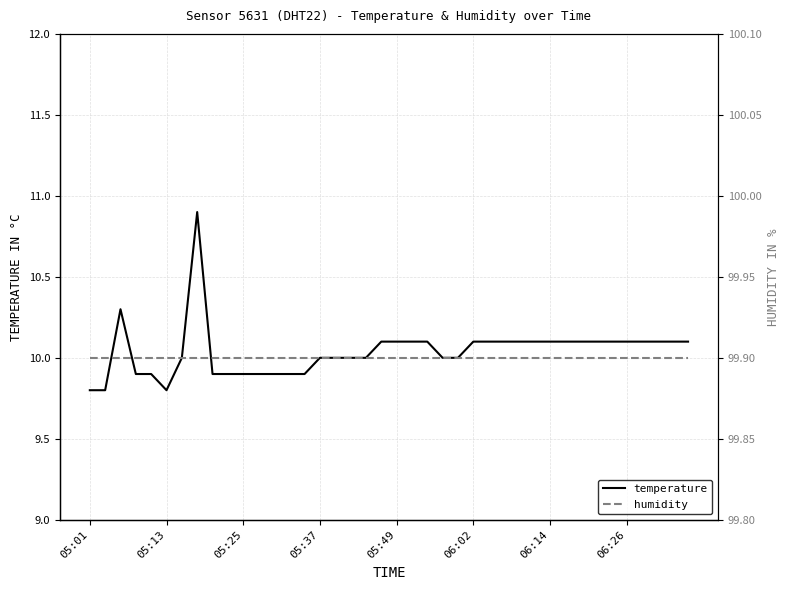

Which series changed the most between 05:49 and 17?

temperature